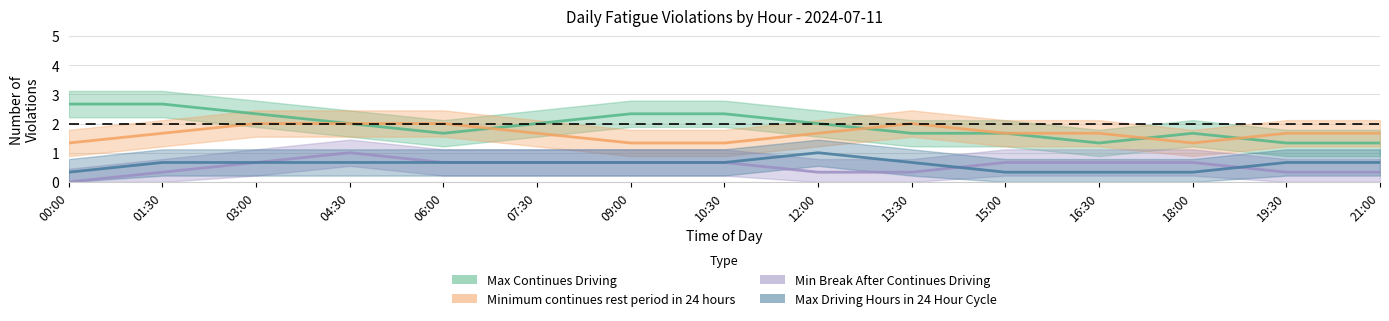

What is the difference between the maximum and minimum values in the Min Break After Continues Driving series?

1